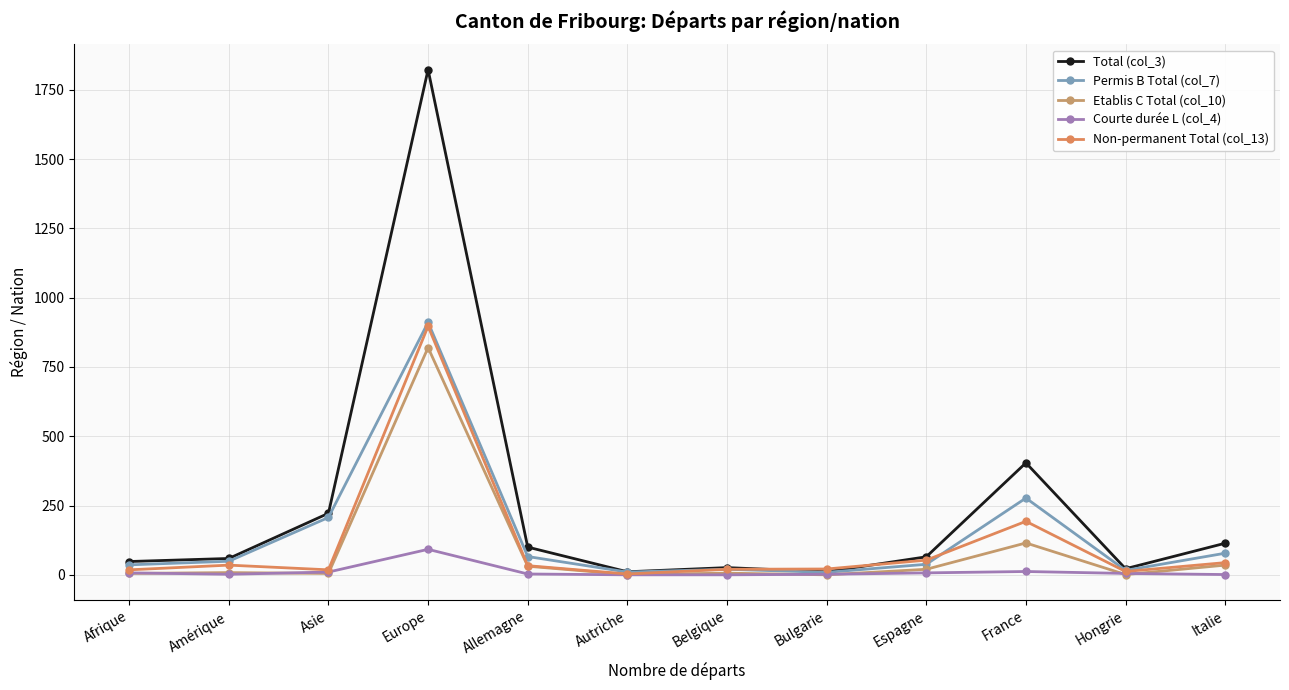

Is this an area chart (filled region under the line)?

No